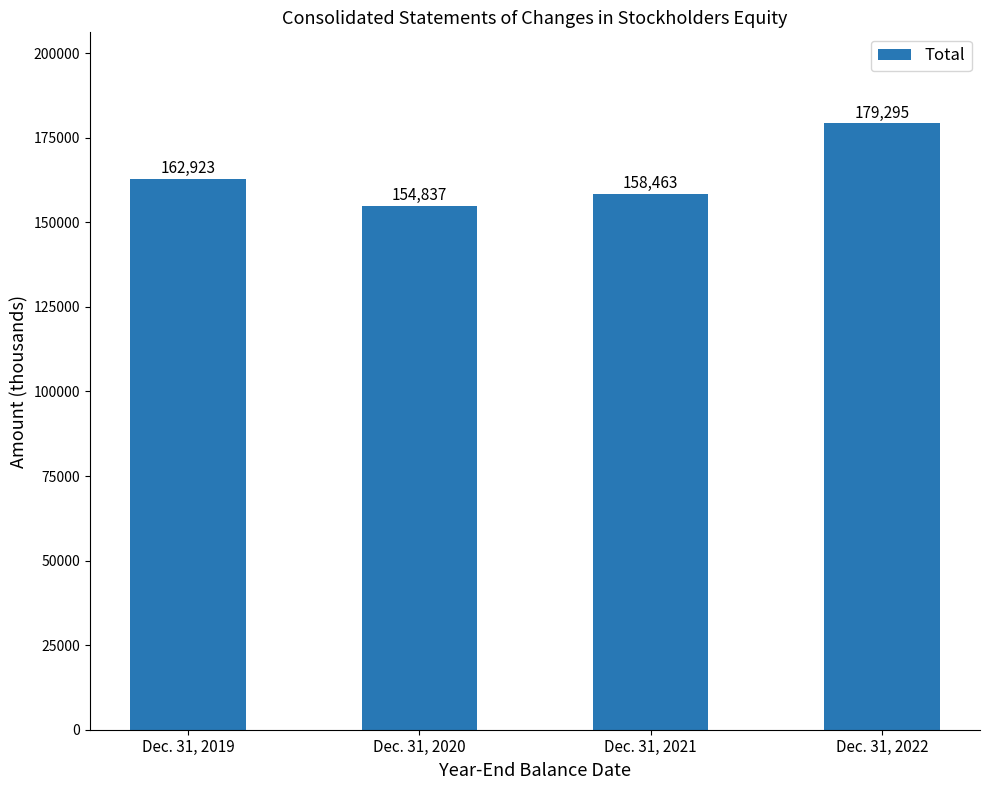

Count the values in the range 158463 to 179295.

3